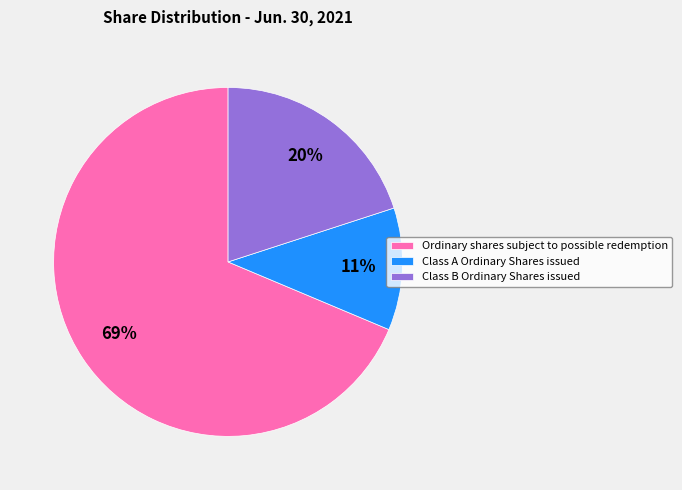

Which slice is the largest?

Ordinary shares subject to possible redemption